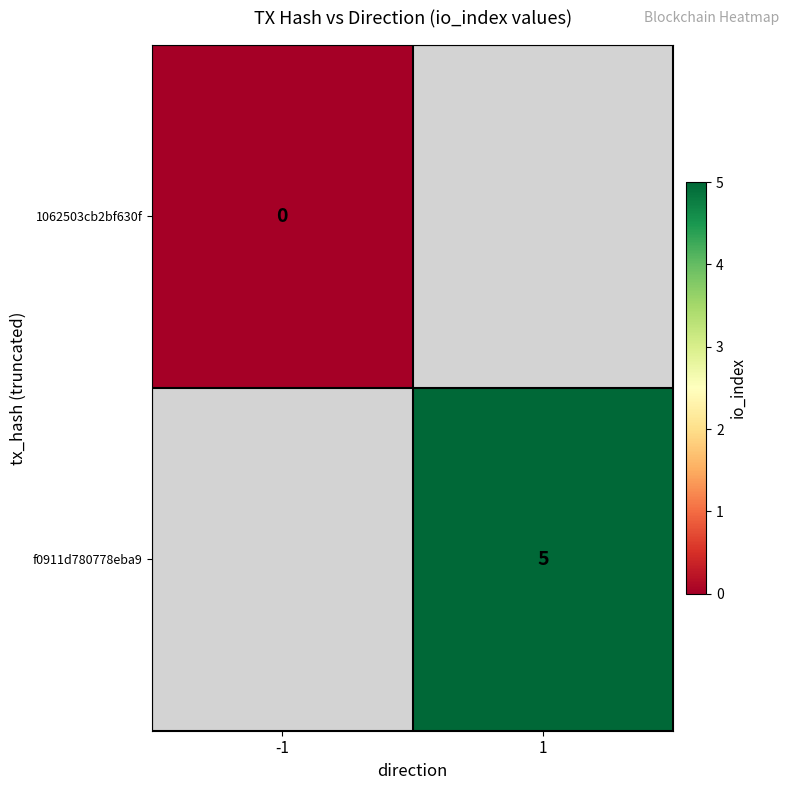

Which has a higher value, 1 or -1?

-1